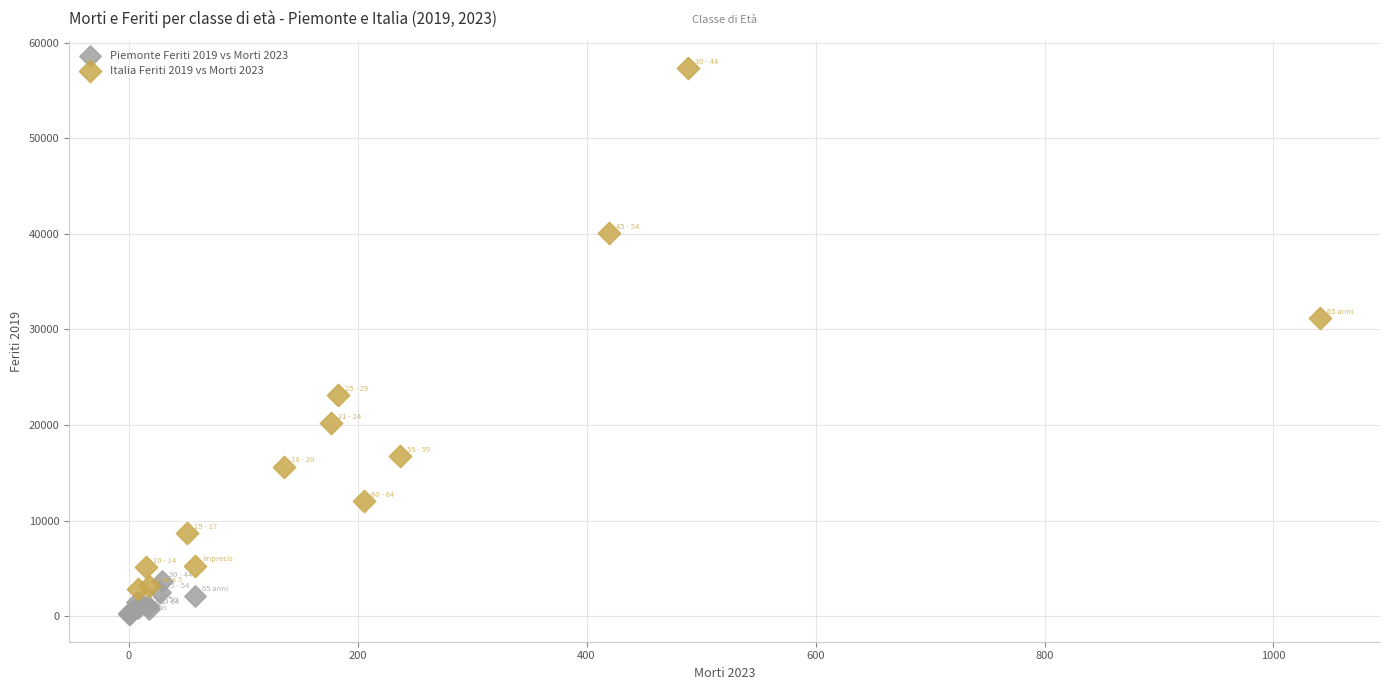

Which series has the widest spread of Y values?

Italia Feriti 2019 vs Morti 2023